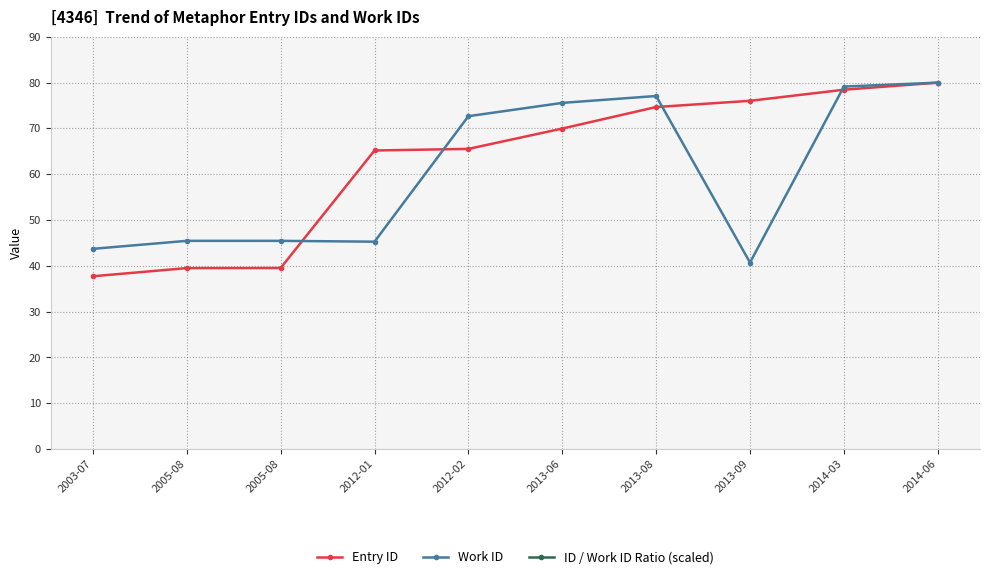

At which category is the sum across all series the highest?

2013-09